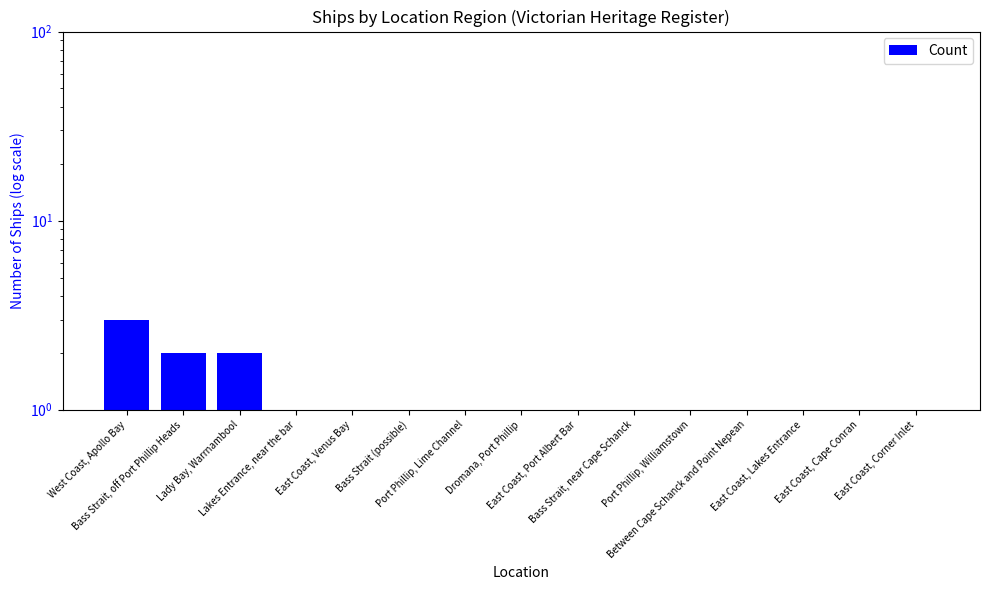

Which label corresponds to the largest value in the chart?

West Coast, Apollo Bay